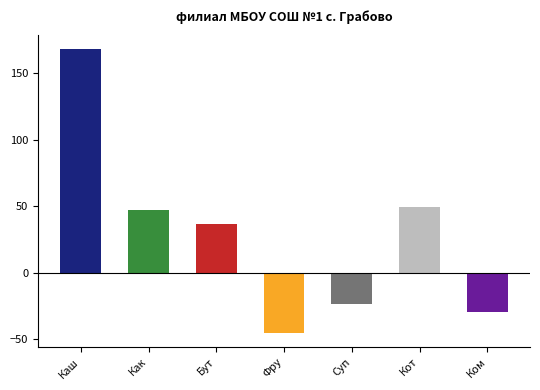

At which label does the data first exceed 115?

Каша манная